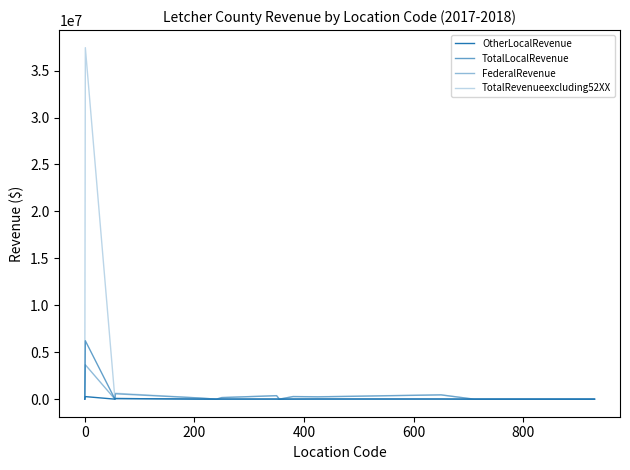

How many lines are shown in the chart?

4